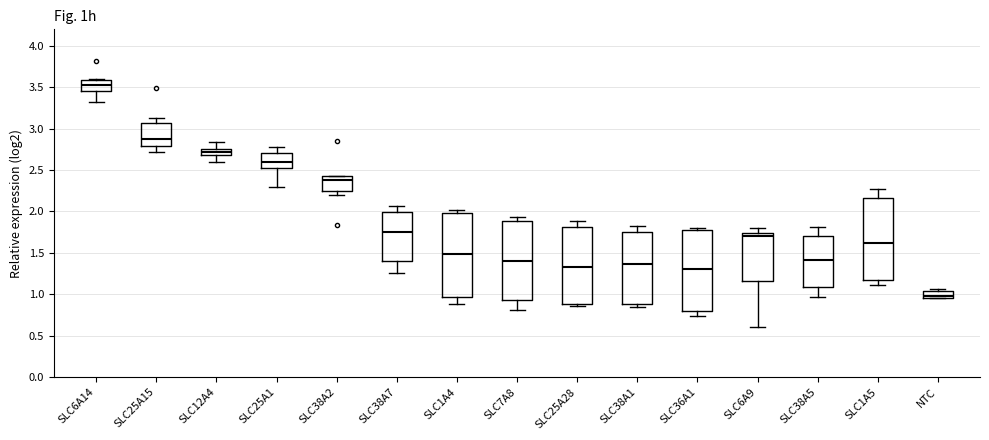

Where does the median line of the box for SLC25A1 sit on the y-axis? The values are not printed on the chart, so give them approximately, as read against the axis.

2.60